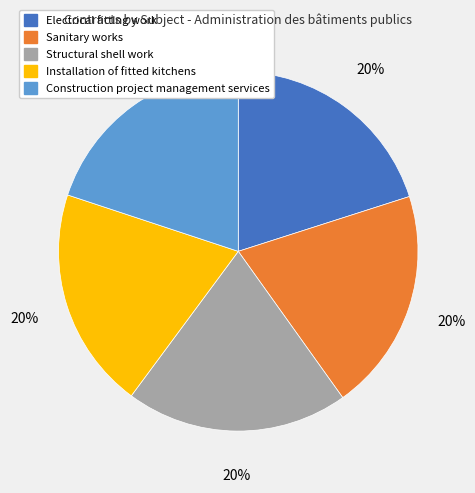

To the nearest percent, what is the combined percentage of Construction project management services and Electrical fitting work?

40%